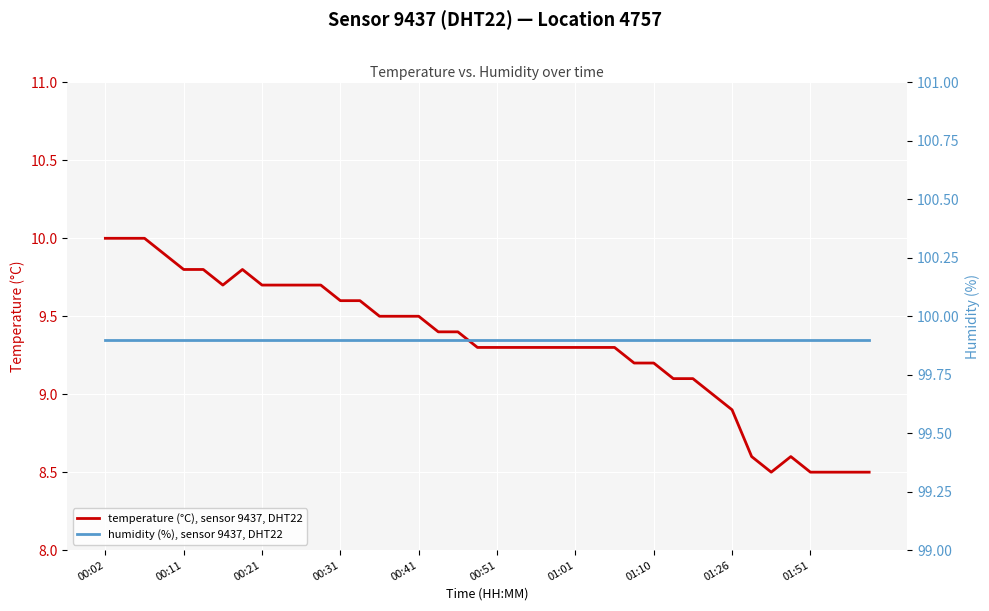

True or false: humidity (%), sensor 9437, DHT22 and temperature (°C), sensor 9437, DHT22 intersect in this chart.

False